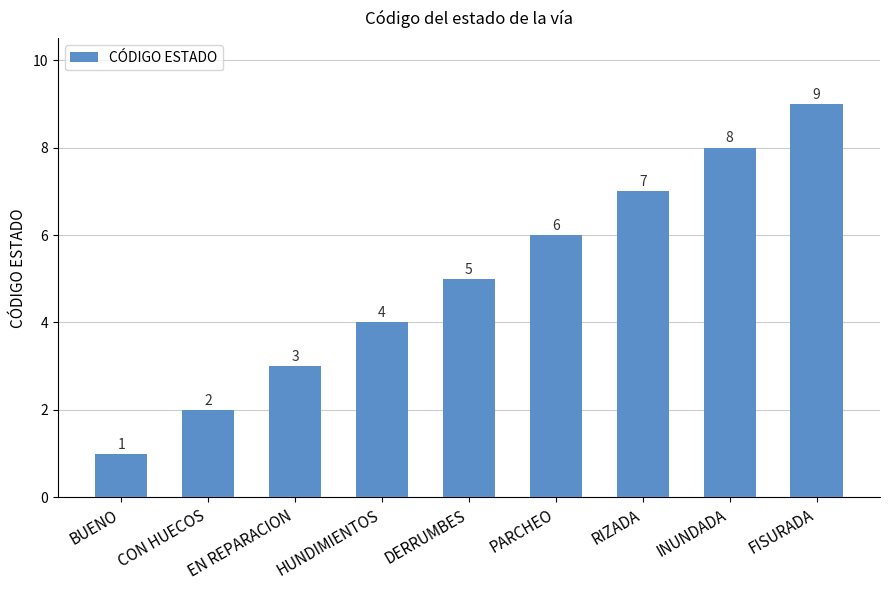

What value does the data have at CON HUECOS?

2